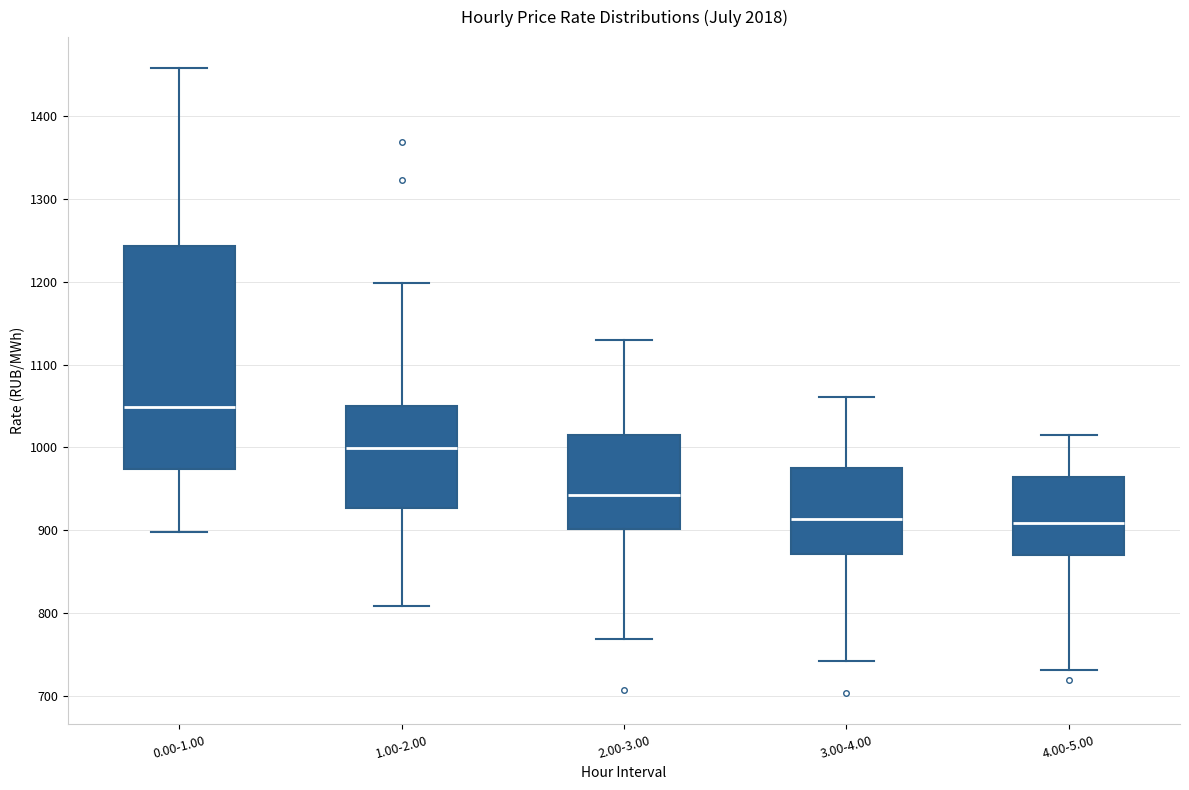

Which box is the tallest, from its lower edge to its upper edge?

0.00-1.00